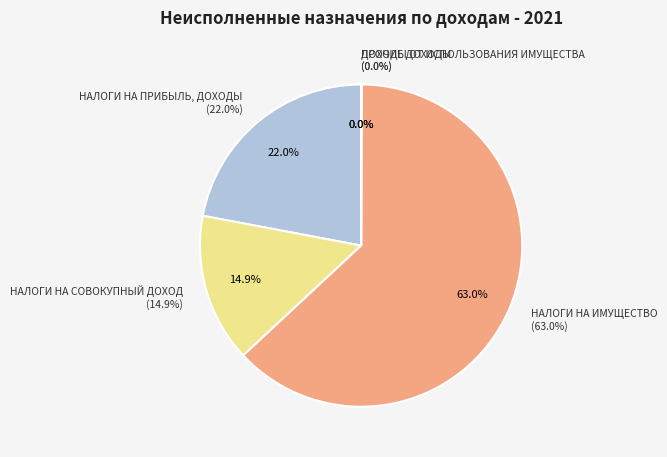

Which slice is the largest?

НАЛОГИ НА ИМУЩЕСТВО